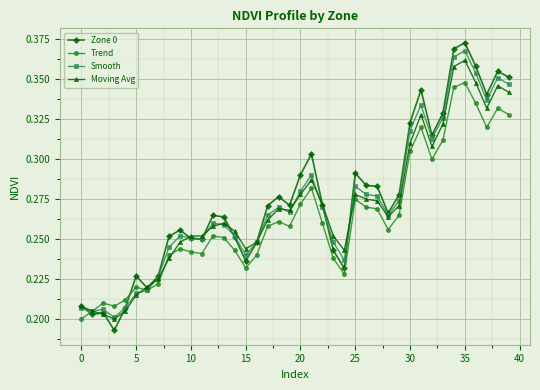

Which series has the largest range (max minus min)?

Zone 0